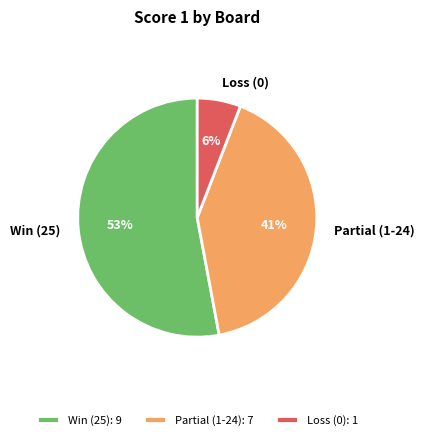

Does any single category account for the majority?

Yes